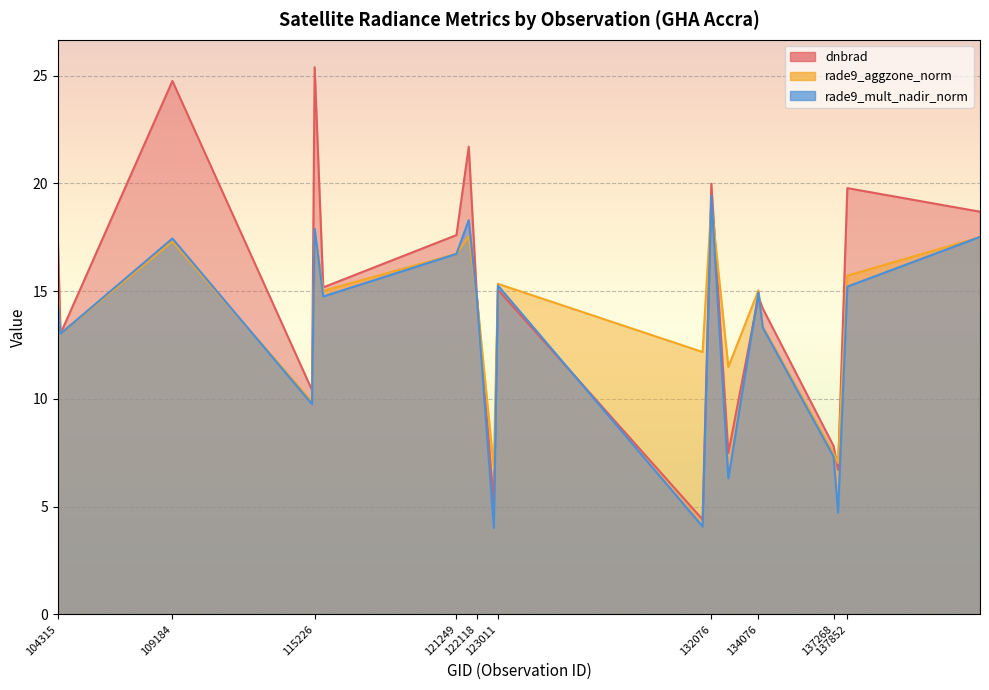

Where does the rade9_aggzone_norm series first go above 15?

109184